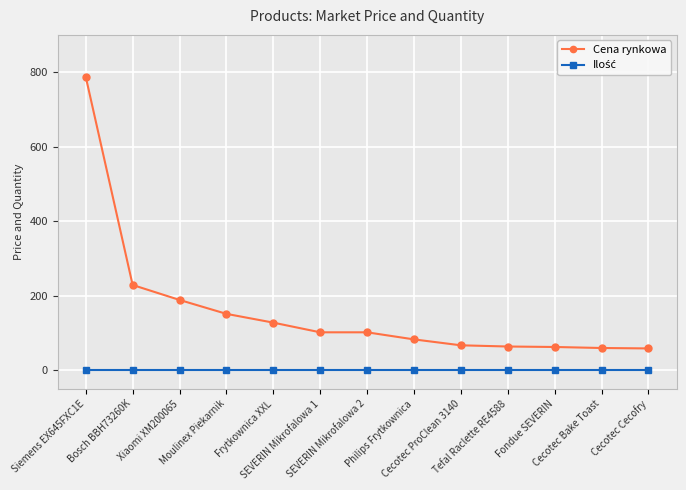

Is this an area chart (filled region under the line)?

No